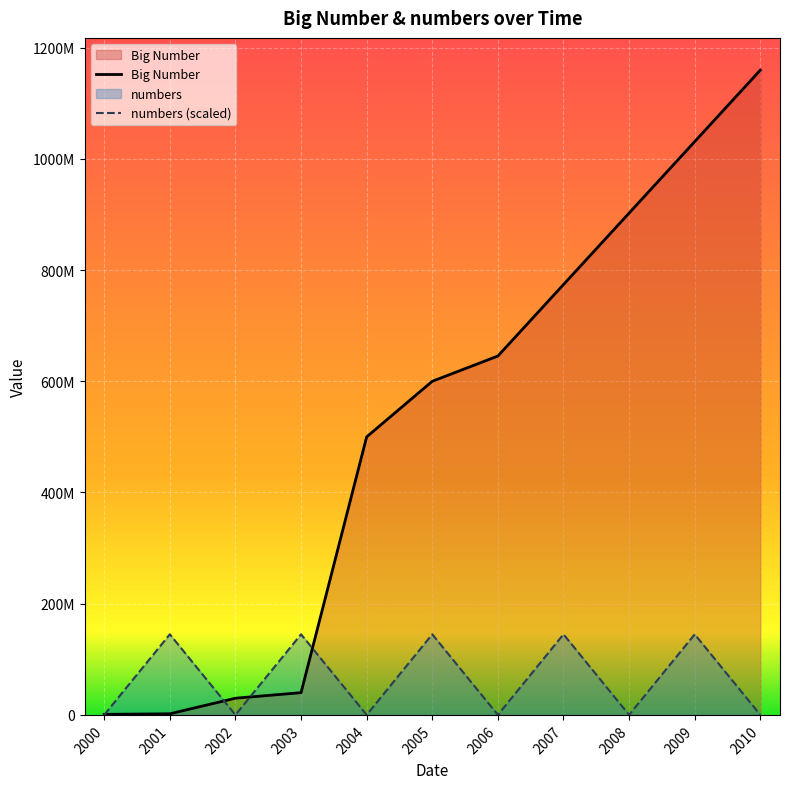

How many times do Big Number and numbers (scaled) cross each other?

4